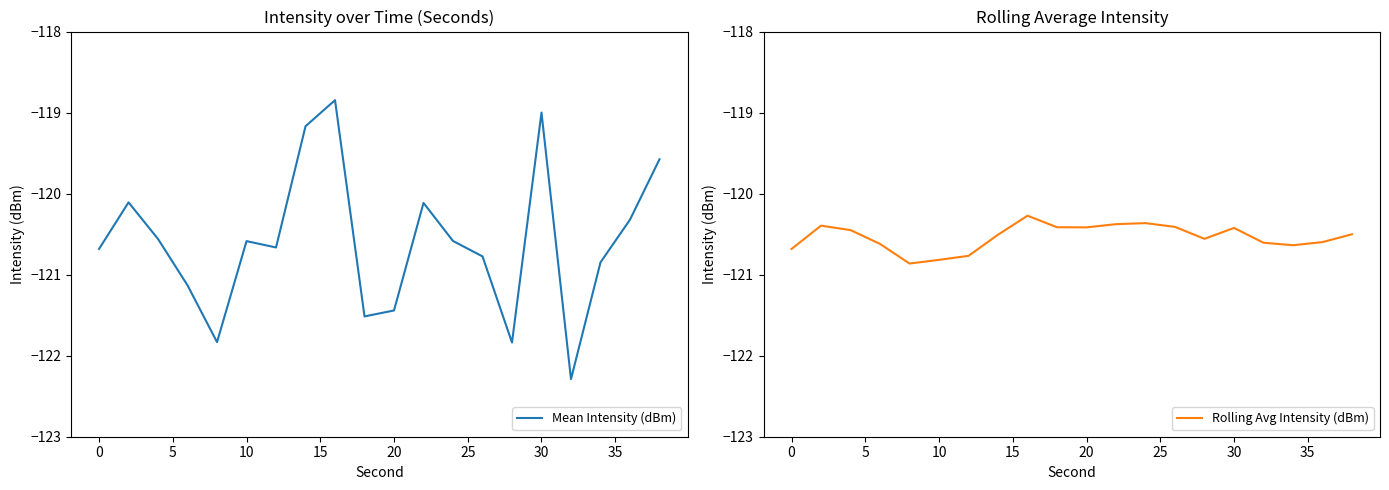

What is the lowest value of the Mean Intensity (dBm) series?

-122.3